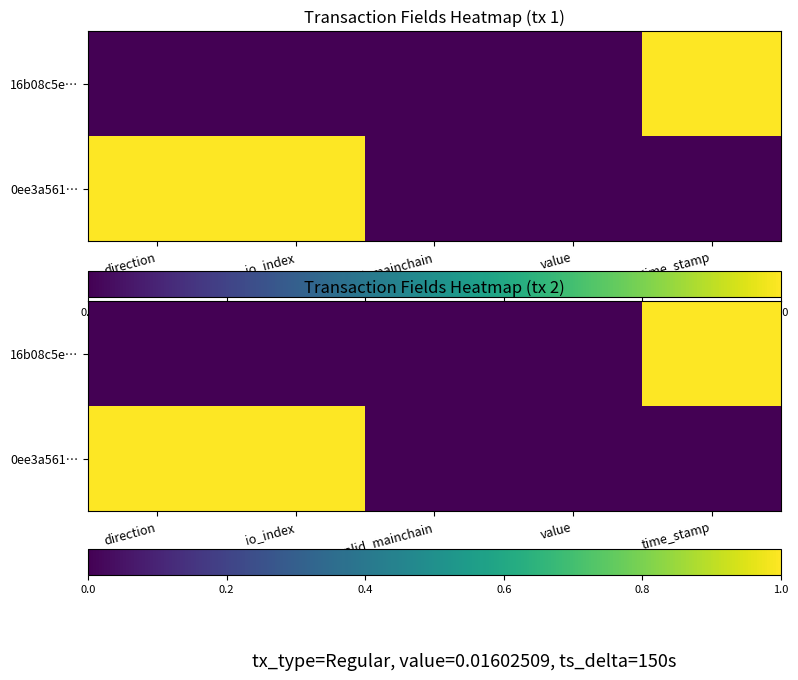

At which category is the sum across all series the highest?

direction